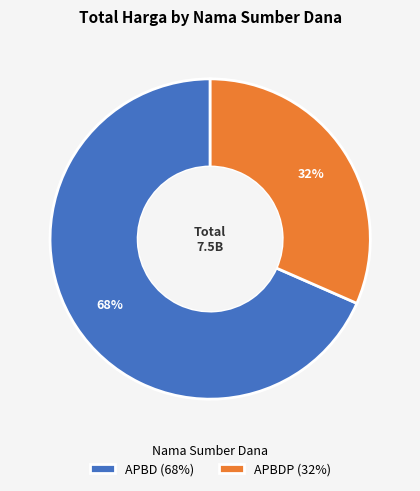

What is the ratio of the value at APBDP (32%) to the value at APBD (68%)?

0.5